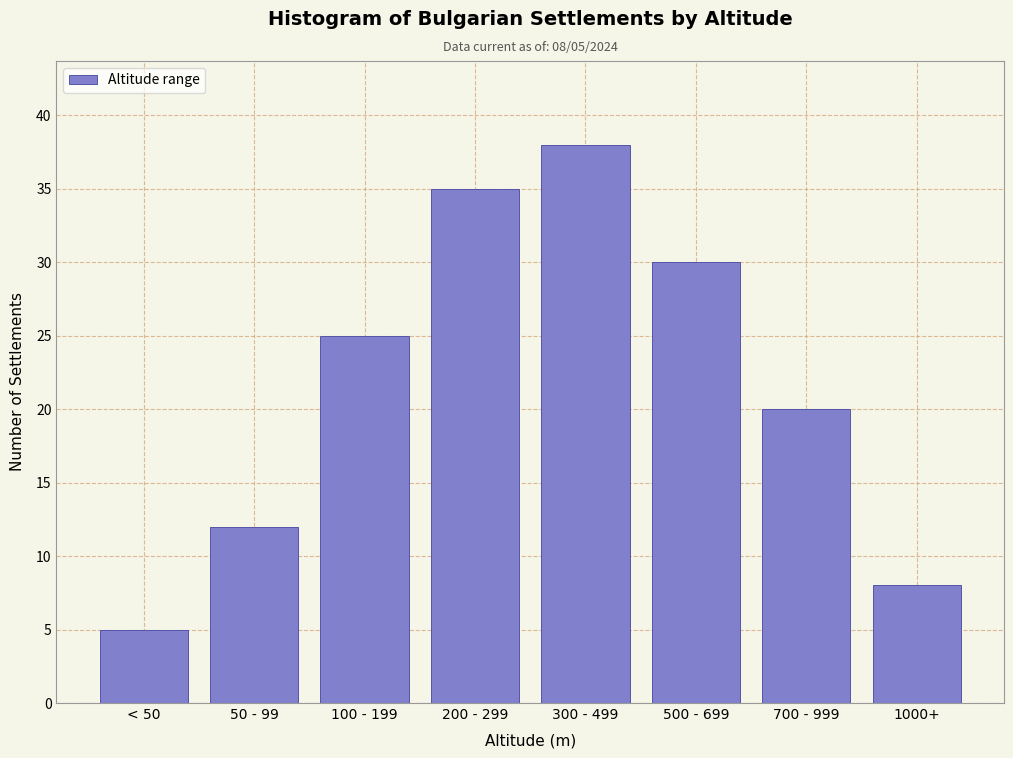

Reading left to right, list all the values displayed in this chart.

5	12	25	35	38	30	20	8